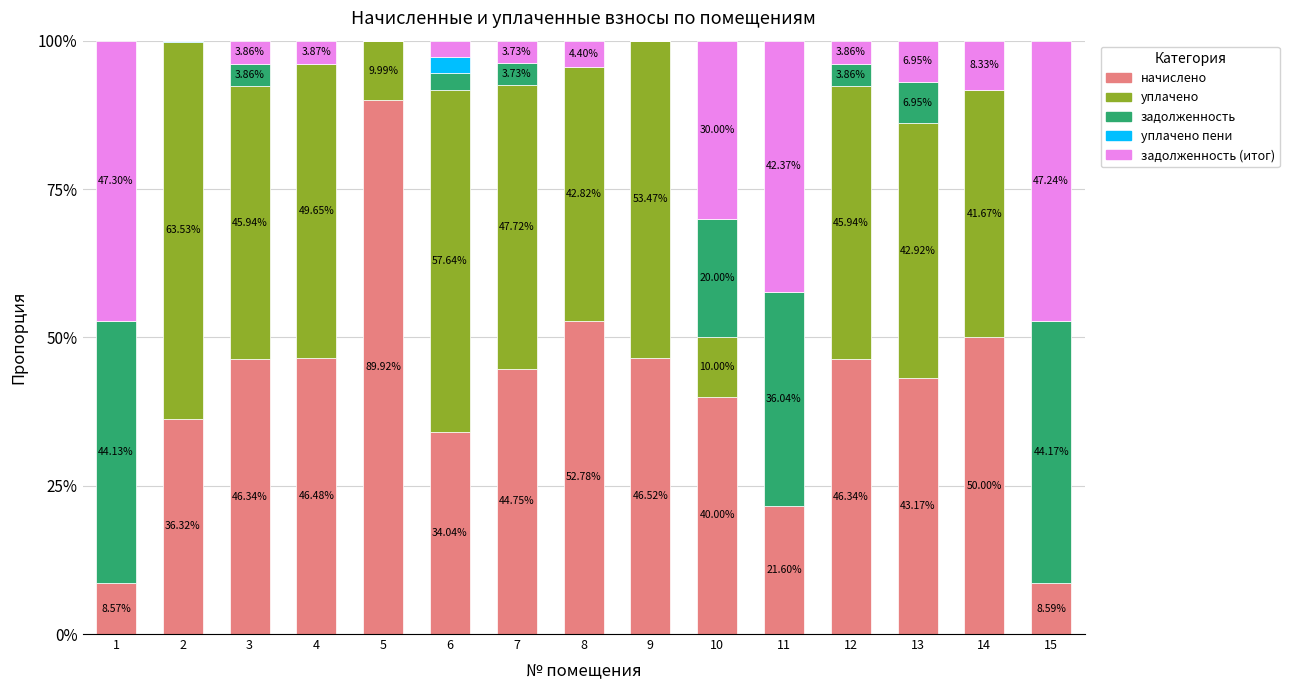

Does the chart contain stacked bars?

Yes